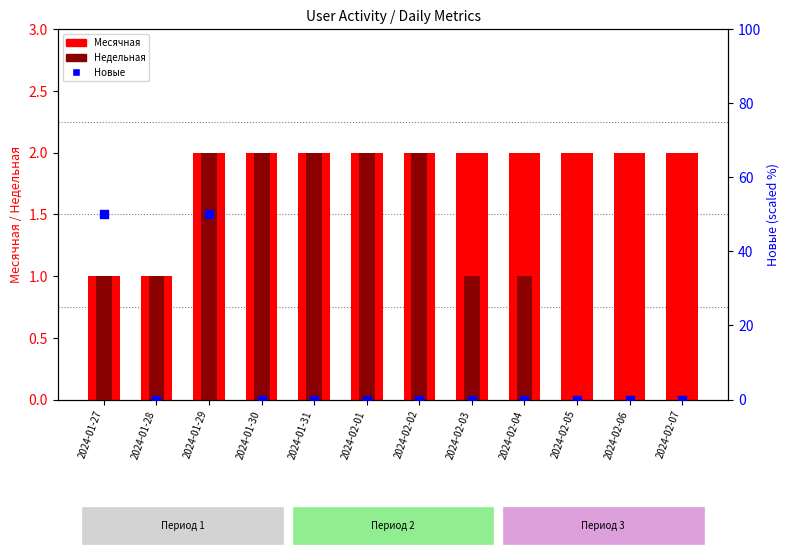

Which series reaches the minimum Y coordinate?

Недельная